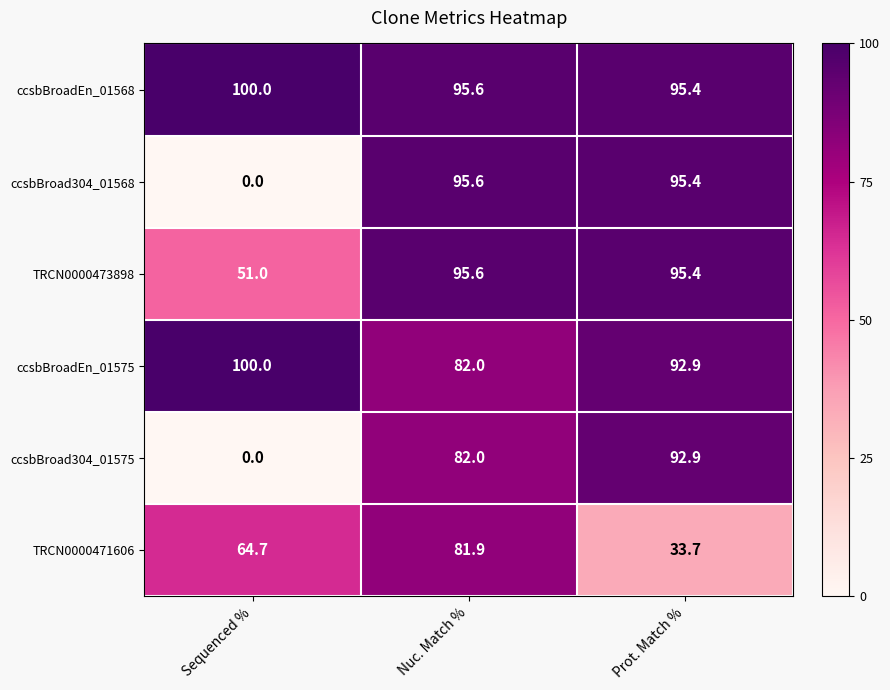

Which series has the largest total across all categories?

ccsbBroadEn_01568